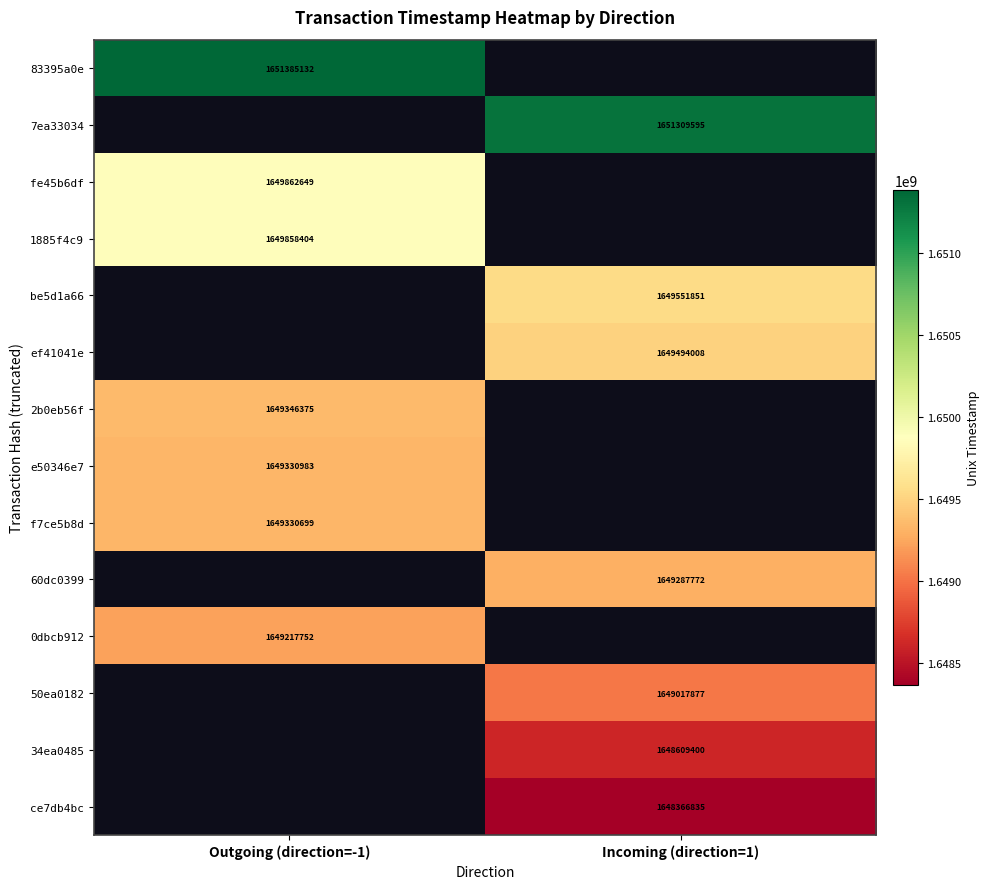

True or false: 7ea33034 has a value of 2429877458.2 at Incoming (direction=1).

False